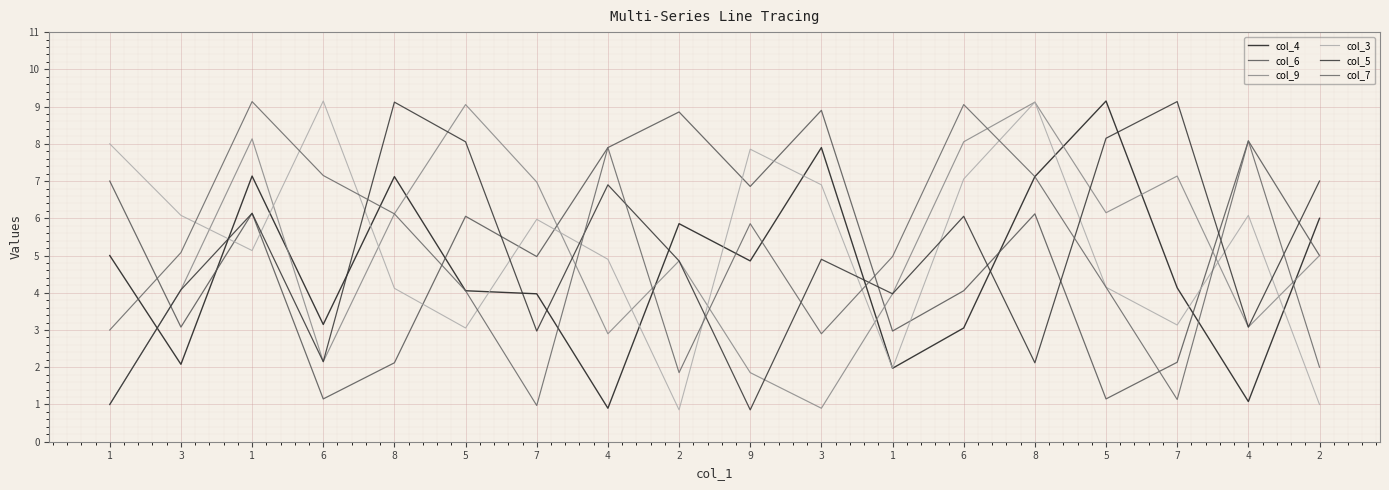

The value of col_5 at 1 is 1.0. True or false?

True